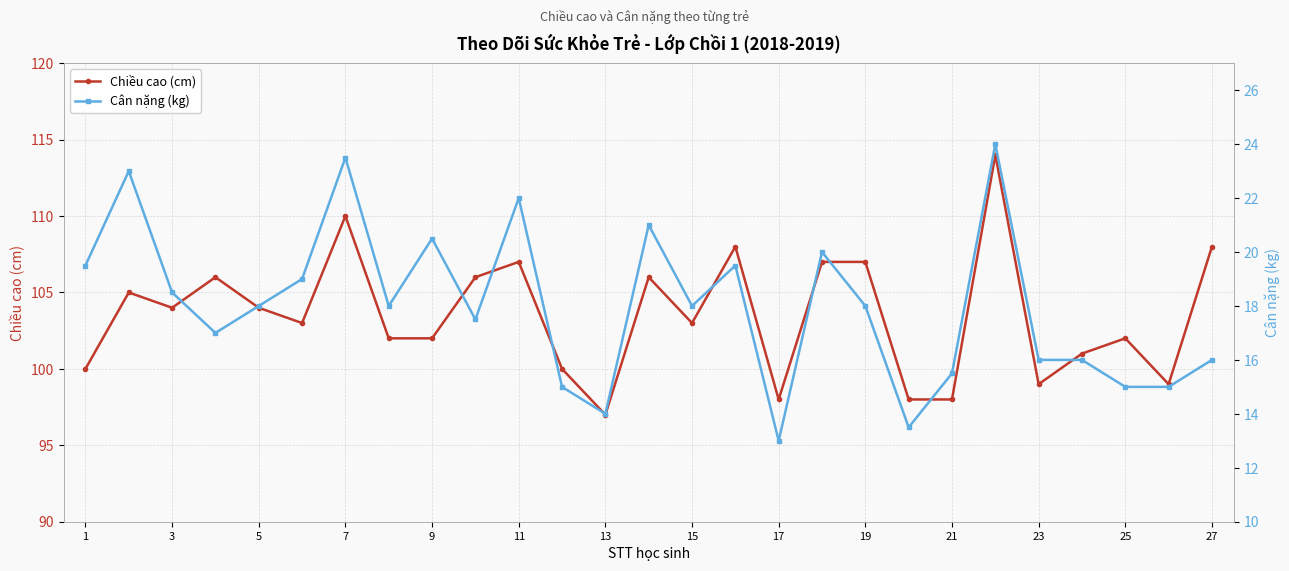

How many lines are shown in the chart?

2